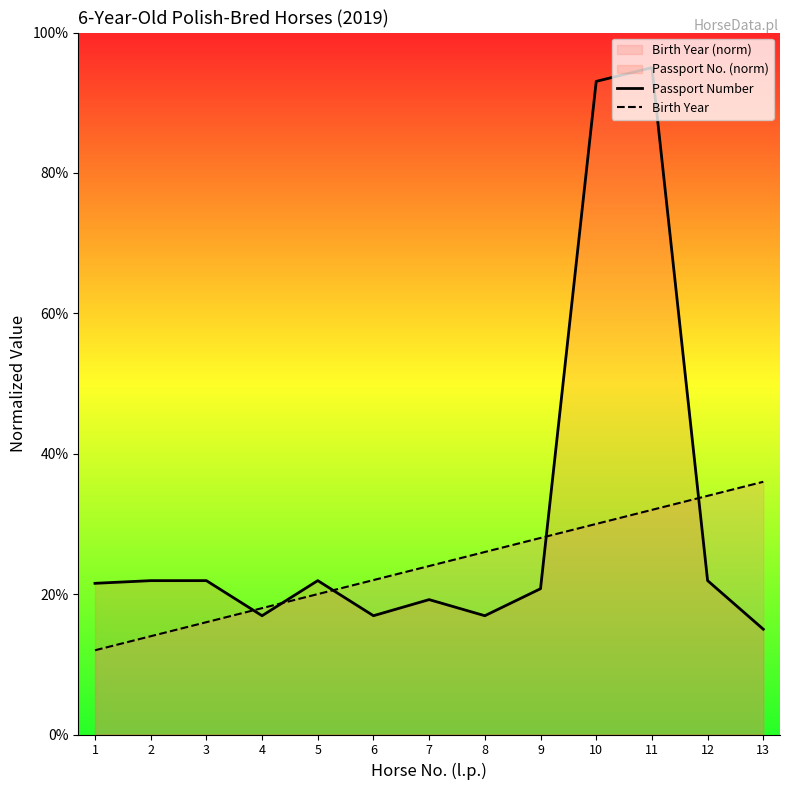

Where does the Birth Year series first go above 24?

8